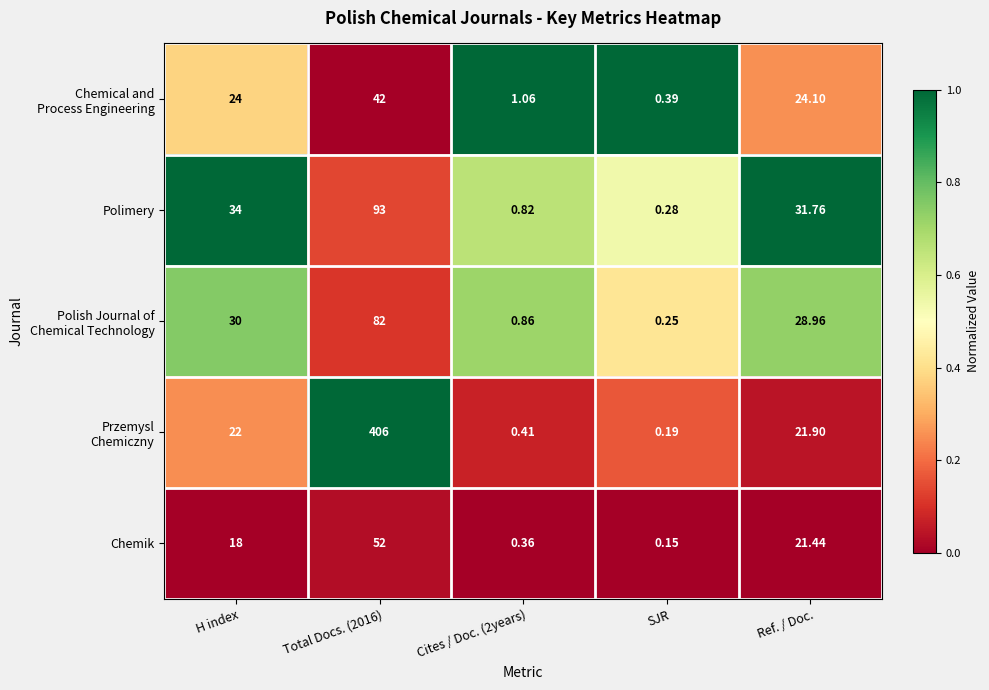

Where is Chemik nearest to the value 26?

Ref. / Doc.